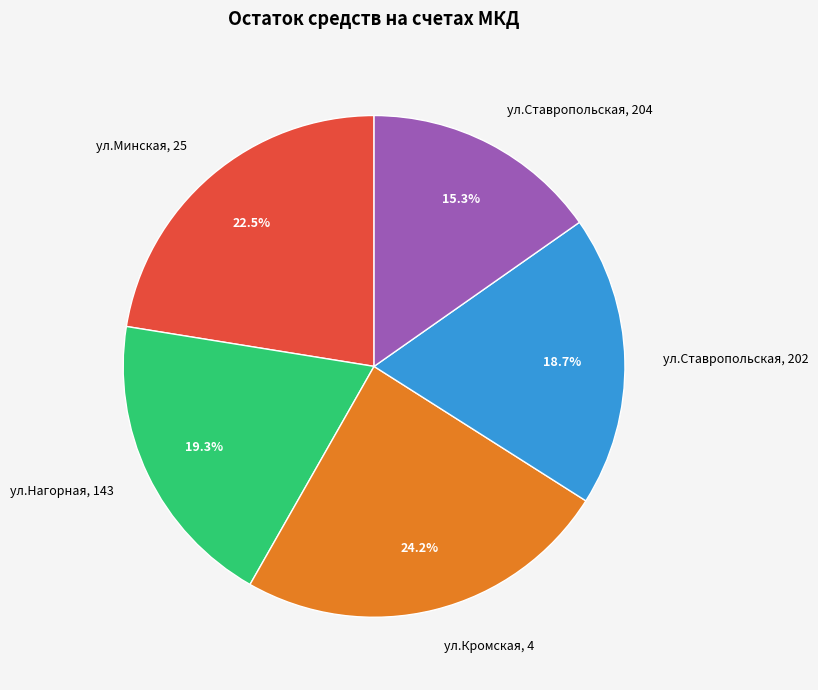

How many slices are in this pie chart?

5